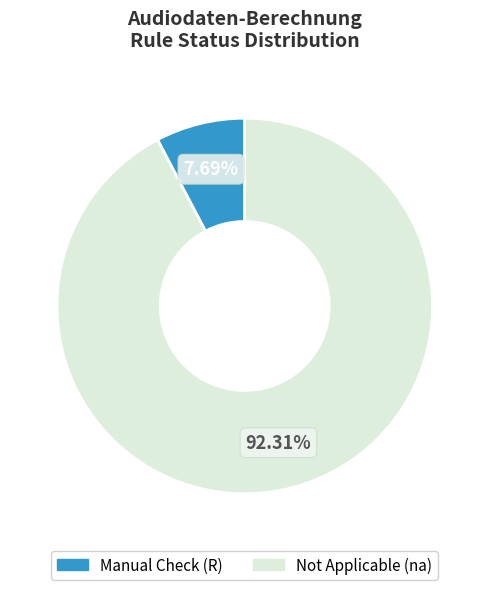

How many segments does this pie chart have?

2